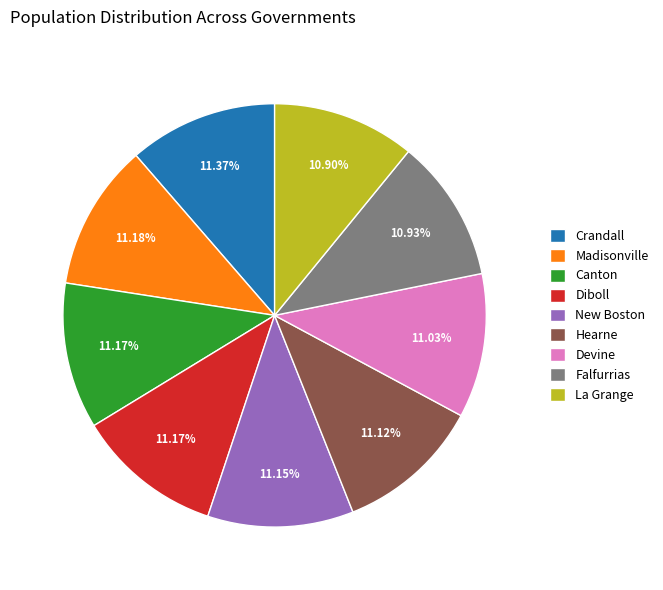

Does any single category account for the majority?

No